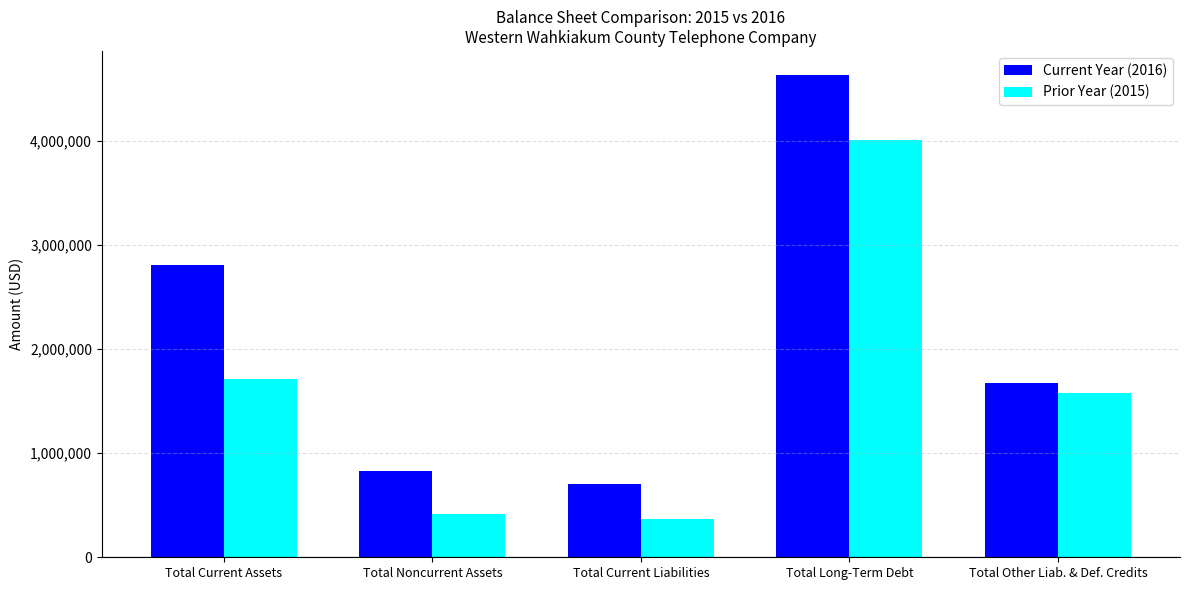

List the labels in order of Prior Year (2015) value, smallest first.

Total Current Liabilities, Total Noncurrent Assets, Total Other Liab. & Def. Credits, Total Current Assets, Total Long-Term Debt